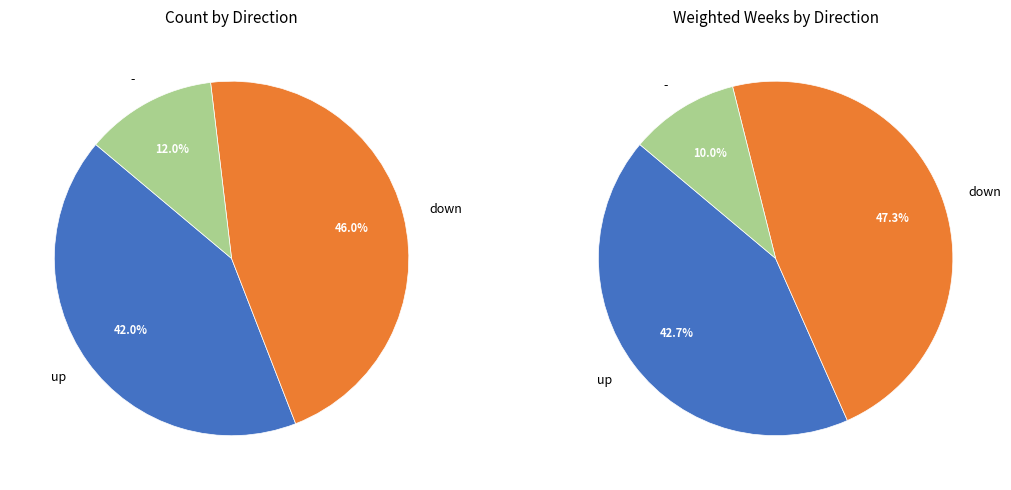

What is the change in value from up to down?

+4